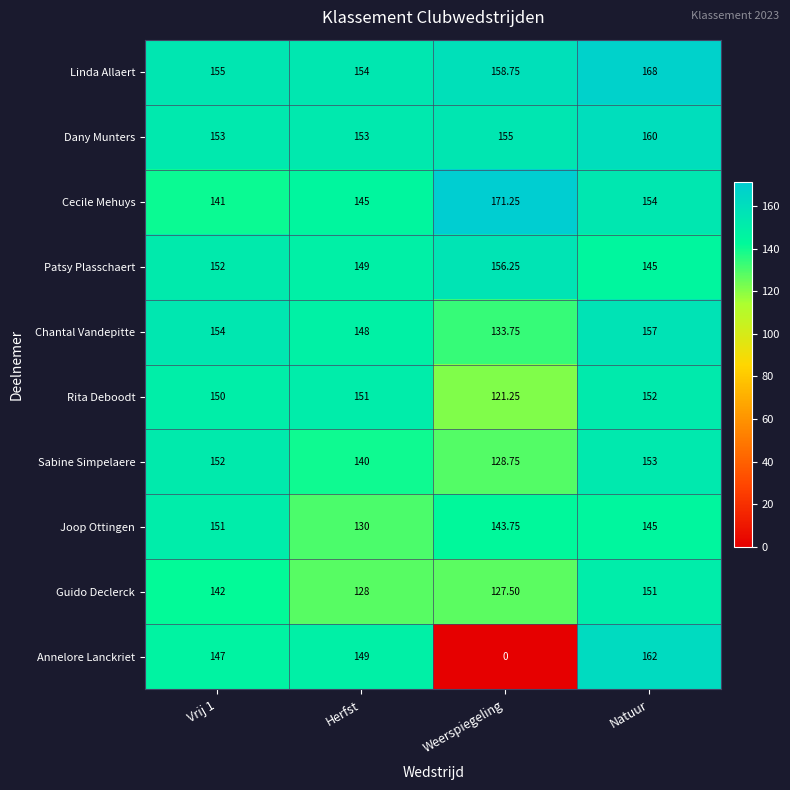

Which category has the lowest value in the Chantal Vandepitte series?

Weerspiegeling